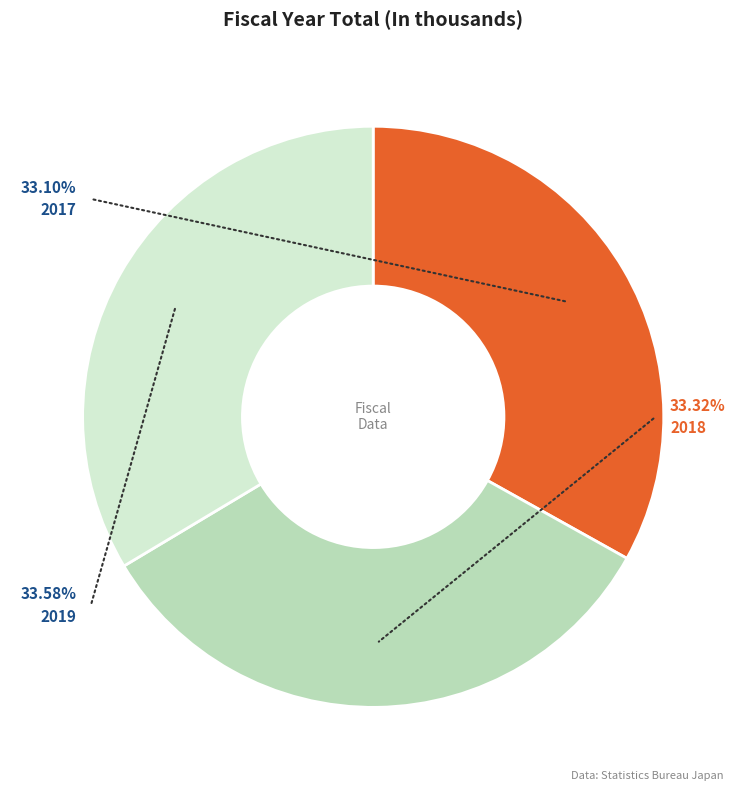

What is the total percentage of 2017 and 2018?

66.4%